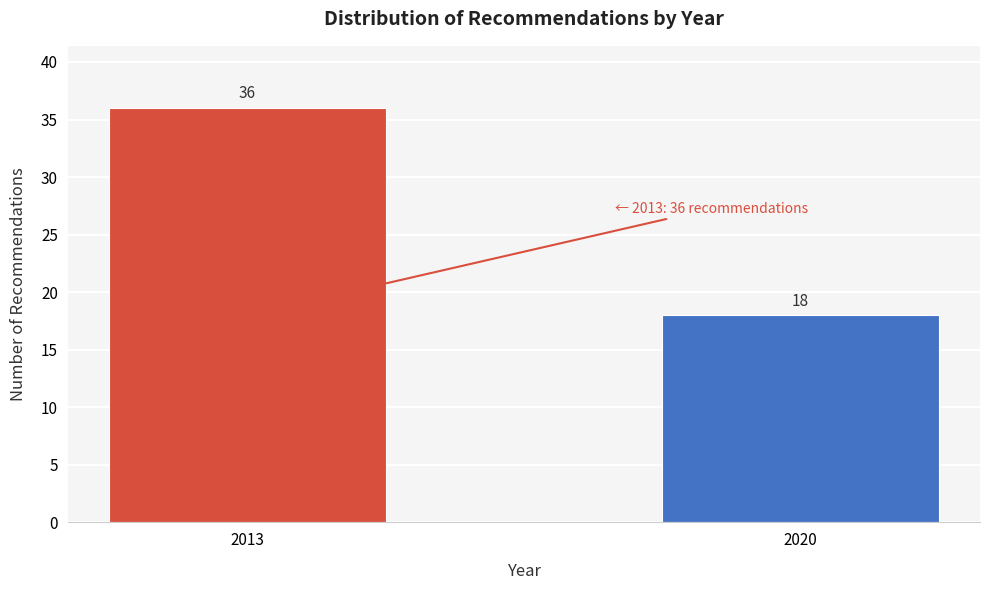

Reading left to right, what are all the values shown in this chart?

2013=36	2020=18